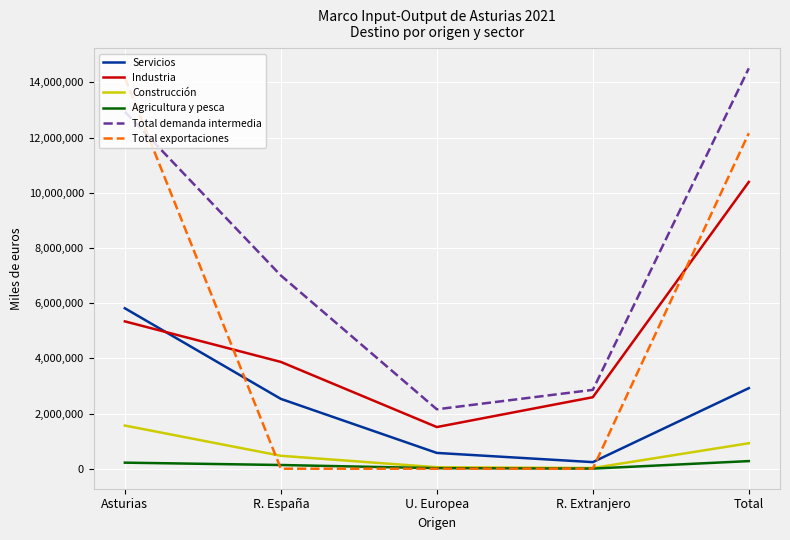

How many distinct data groups are displayed?

6